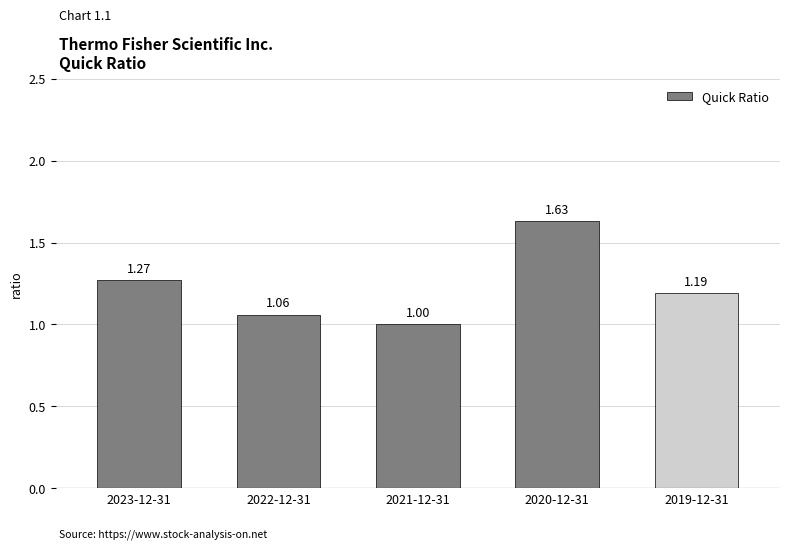

Rank the categories by value from lowest to highest.

2021-12-31, 2022-12-31, 2019-12-31, 2023-12-31, 2020-12-31